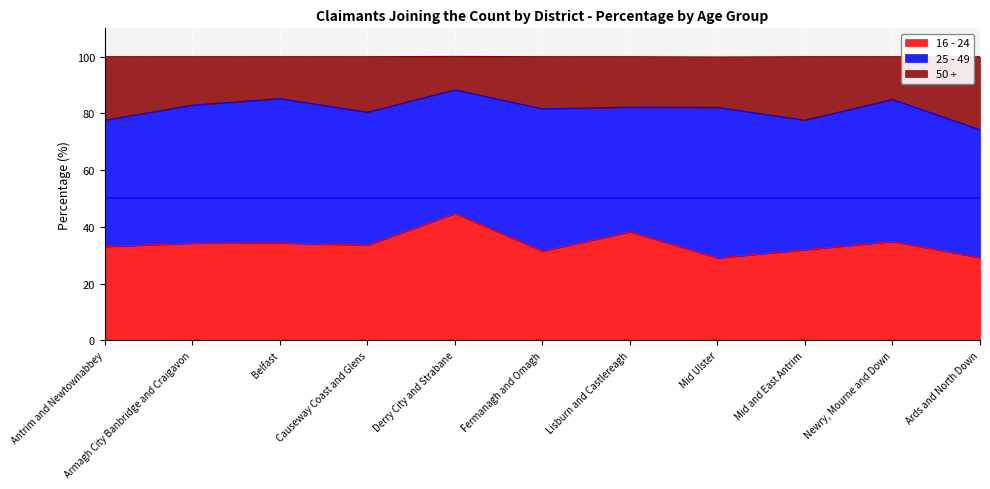

Which category has the lowest value across all series?

Mid Ulster